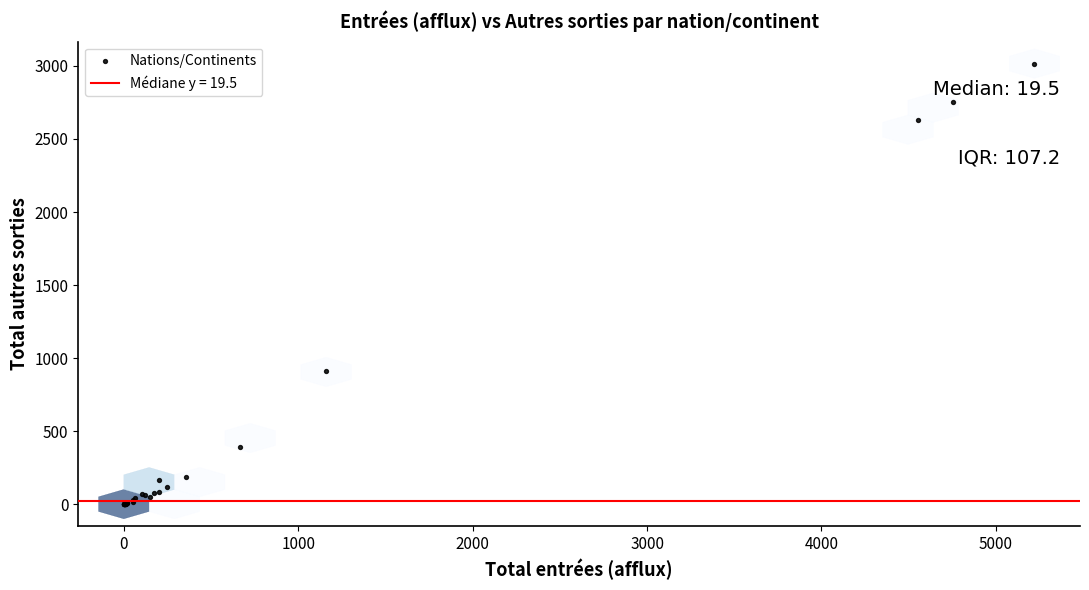

What Y value in the scatter plot is closest to 1508?

914